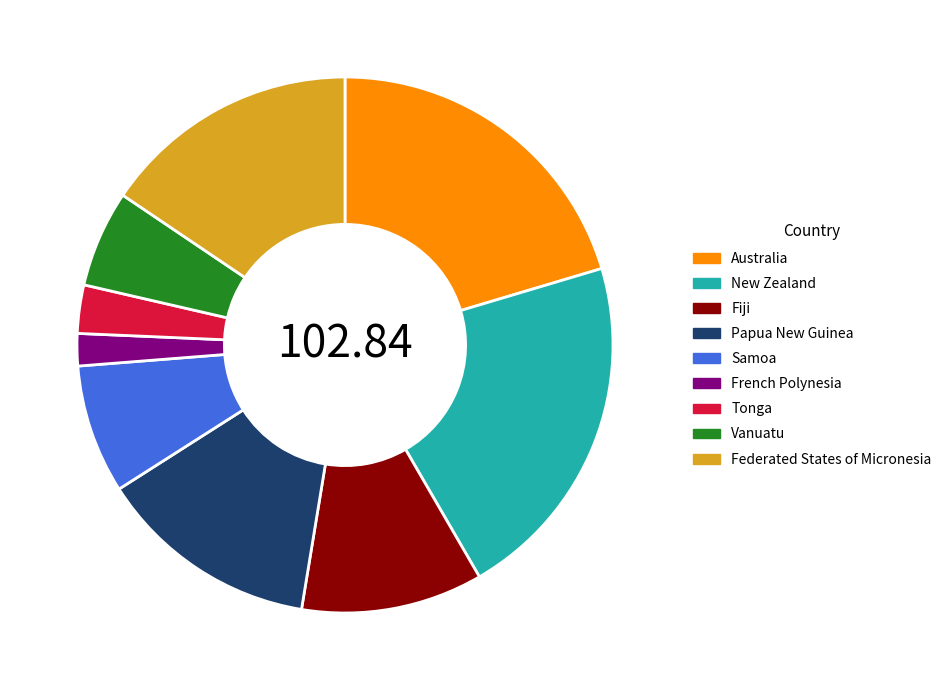

Which category has the smallest portion of the pie?

French Polynesia